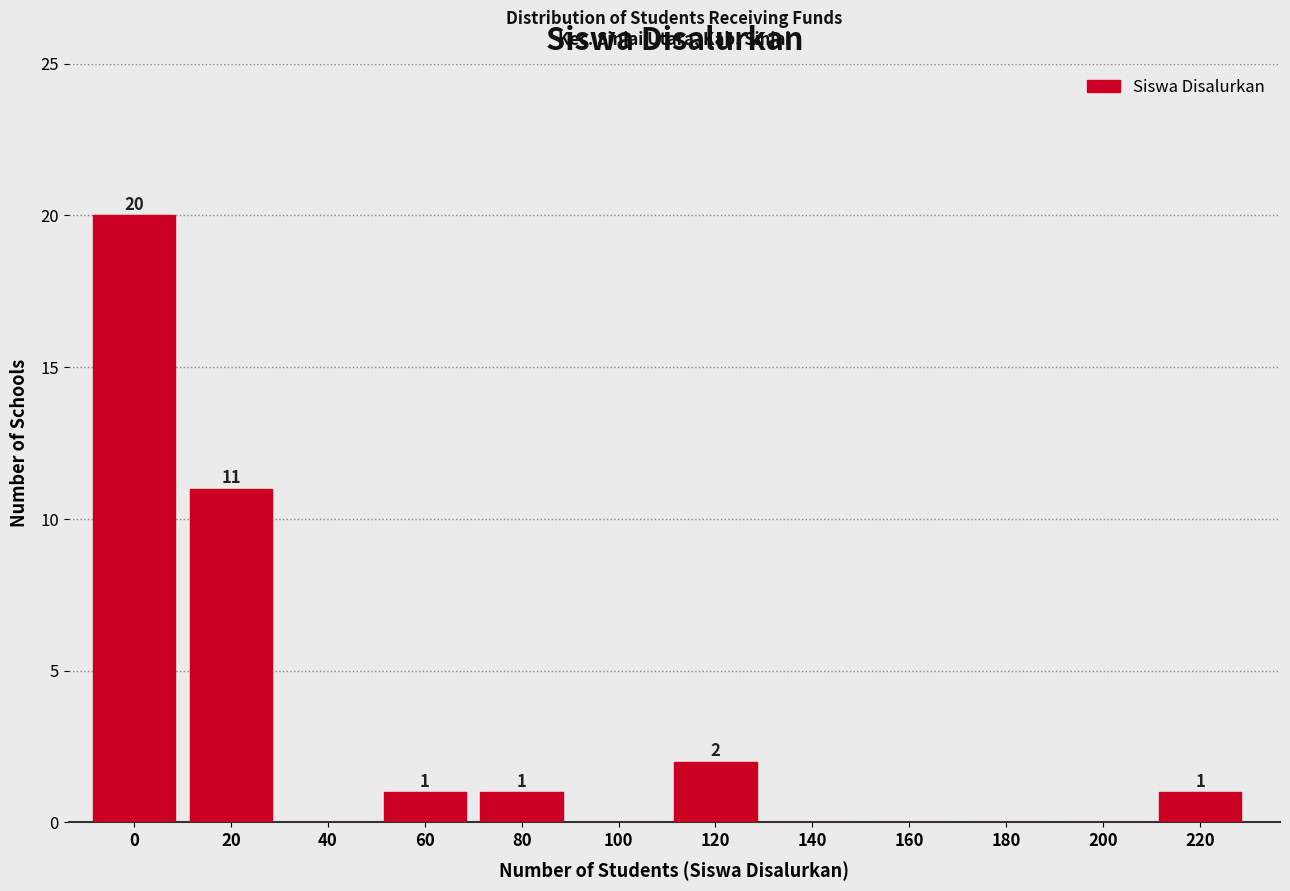

Reading left to right, extract all data points from this chart.

0=20	20=11	40=0	60=1	80=1	100=0	120=2	140=0	160=0	180=0	200=0	220=1